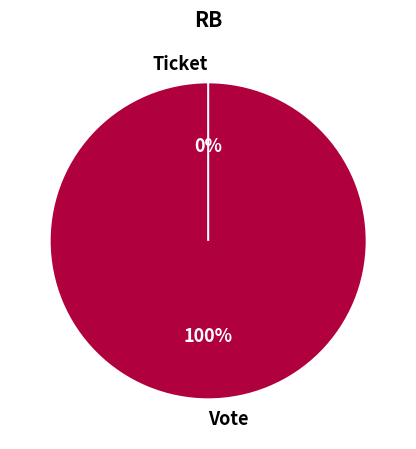

True or false: Ticket accounts for 0% of the total.

True